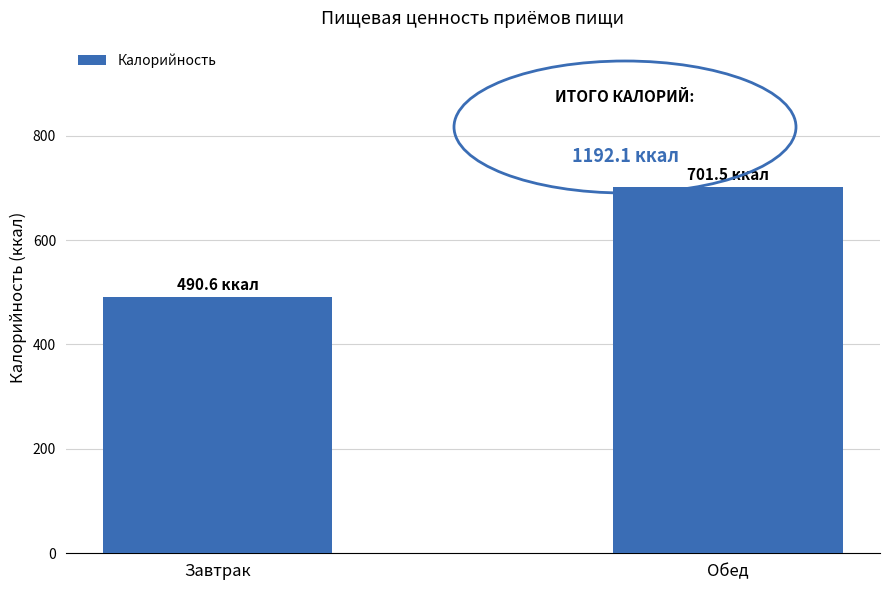

How many data points are above 701?

1